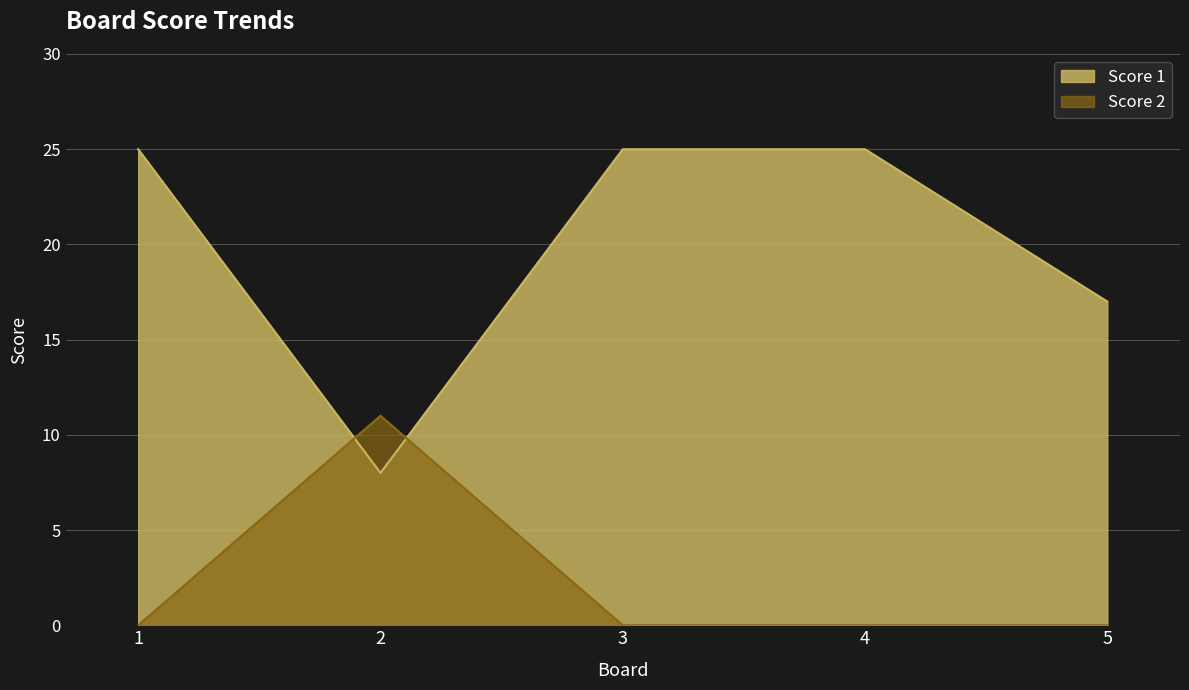

At which category is the sum across all series the highest?

1